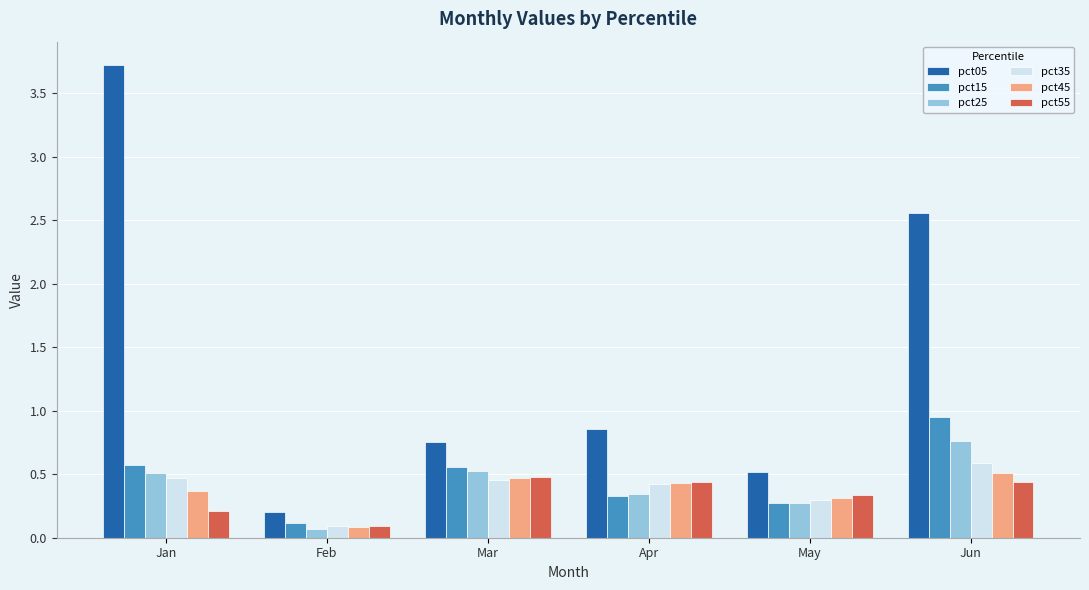

What is the sum of all pct55 values?

2.0